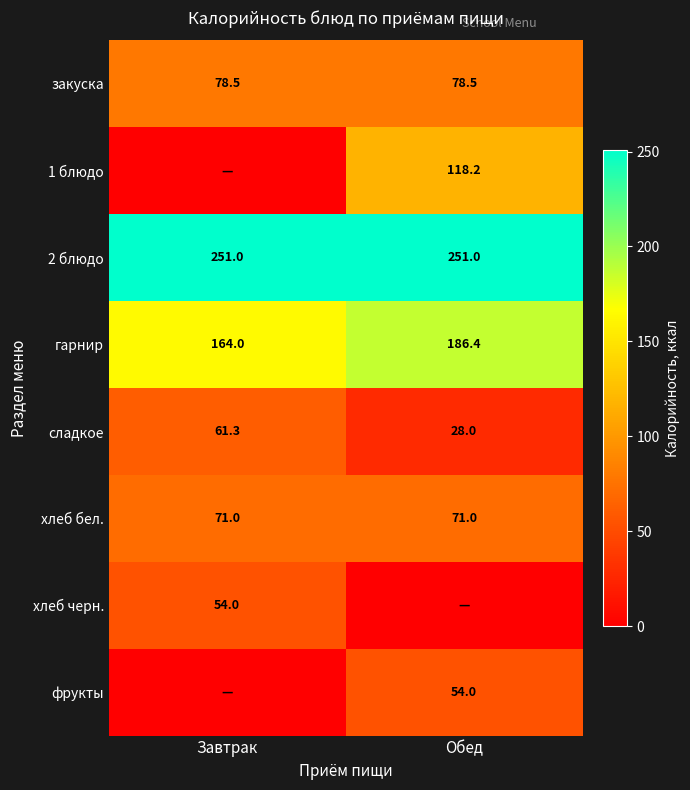

What is the maximum value for гарнир?

186.4